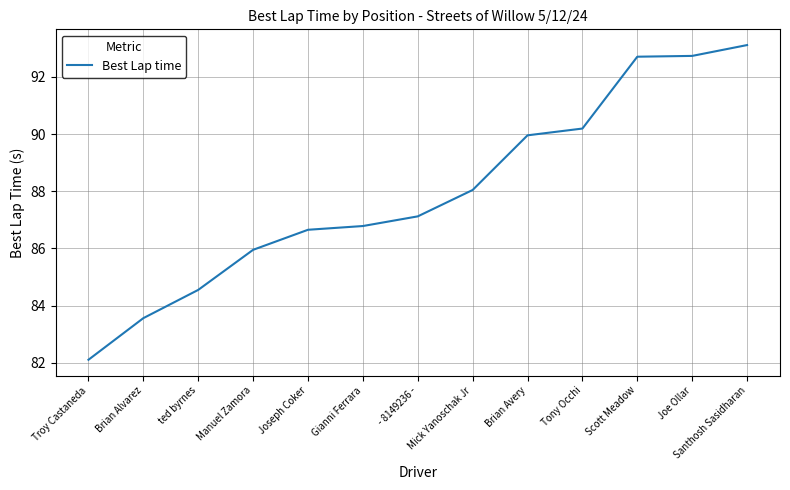

What is the difference between the values at Brian Alvarez and Joseph Coker?

3.1